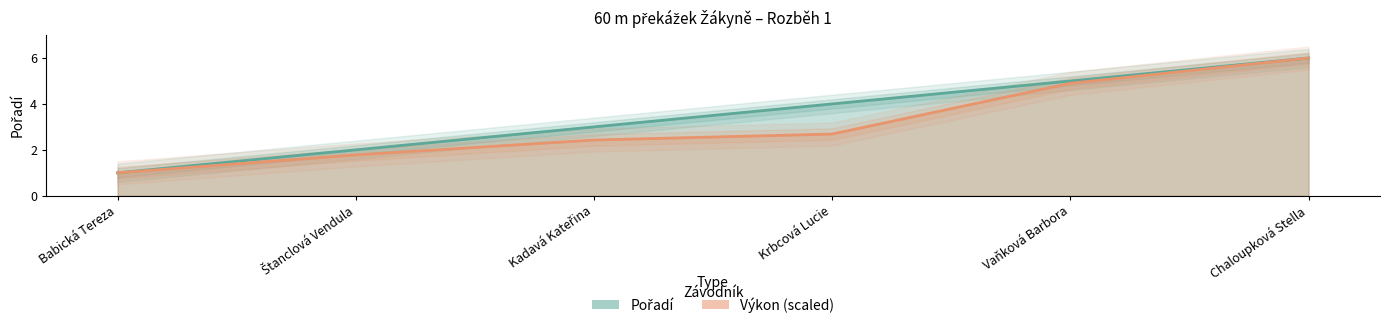

Reading left to right, extract all data points from this chart.

Pořadí: Babická Tereza=1.0	Štanclová Vendula=2.0	Kadavá Kateřina=3.0	Krbcová Lucie=4.0	Vaňková Barbora=5.0	Chaloupková Stella=6.0
Výkon: Babická Tereza=1.0	Štanclová Vendula=1.8	Kadavá Kateřina=2.4	Krbcová Lucie=2.7	Vaňková Barbora=4.9	Chaloupková Stella=6.0